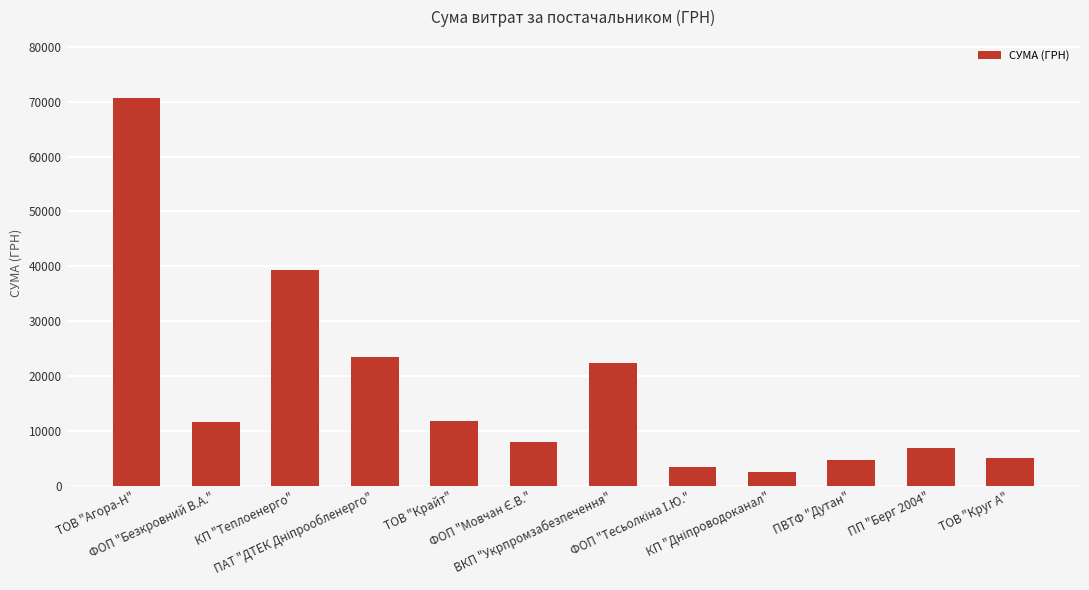

What is the difference between the maximum and minimum values?

68089.6